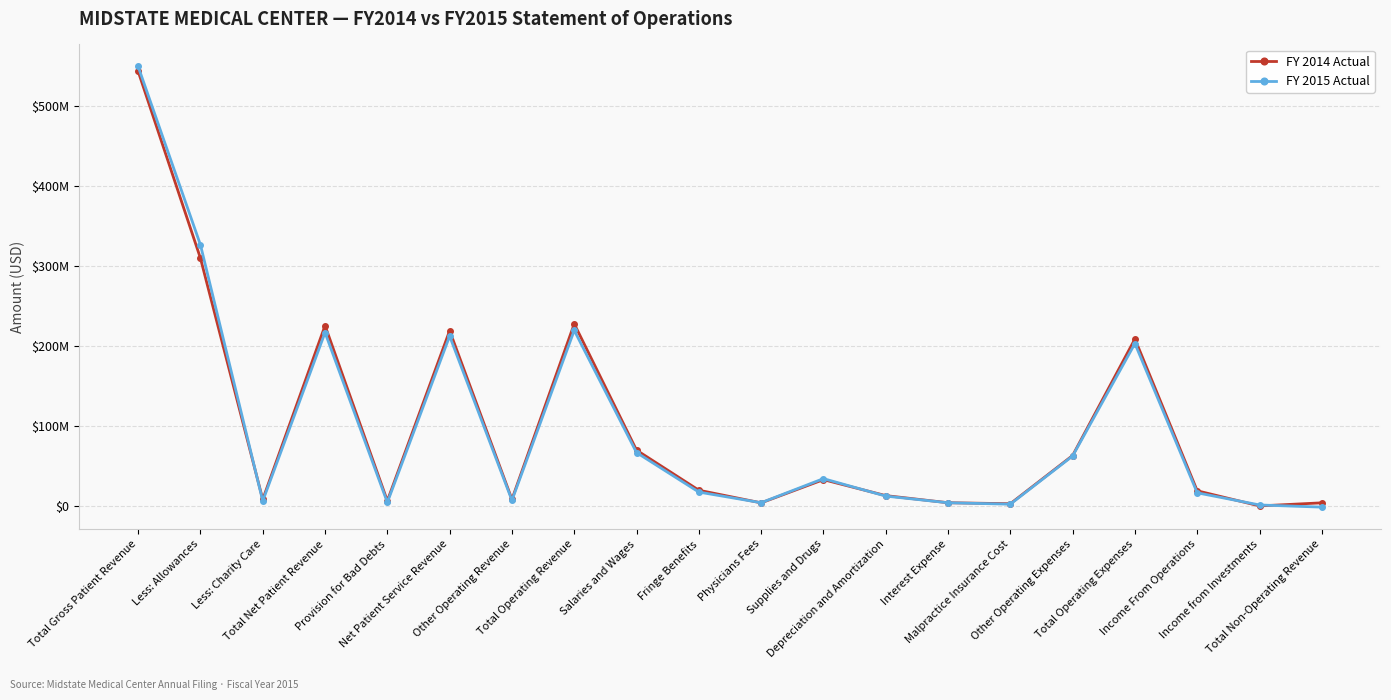

What are all the series names shown in the legend?

FY 2014 Actual, FY 2015 Actual